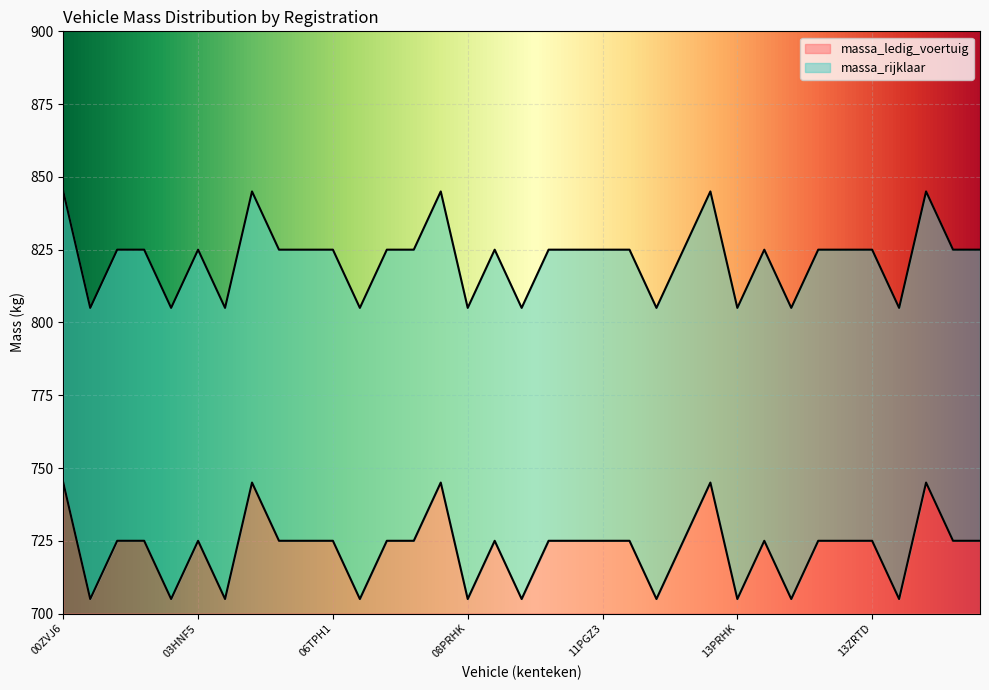

Reading right to left, what are all the values shown in this chart?

massa_ledig_voertuig: 15XXF5=725	15RNGR=725	14ZPKK=745	14LLB2=705	13ZRTD=725	13ZFZ9=725	13ZFPR=725	13TDBD=705	13RBDB=725	13PRHK=705	13JKH4=745	12XXF5=725	12RLJS=705	11ZJZ8=725	11PGZ3=725	10ZRHG=725	10XRNN=725	10THXL=705	10GVK5=725	08PRHK=705	08NKL6=745	07XXF5=725	07HBT7=725	06TTZK=705	06TPH1=725	05NFB8=725	05GNP3=725	04KVD1=745	03NVJL=705	03HNF5=725	02NVVZ=705	02NTV7=725	02KVJ8=725	01RBJL=705	00ZVJ6=745
massa_rijklaar: 15XXF5=825	15RNGR=825	14ZPKK=845	14LLB2=805	13ZRTD=825	13ZFZ9=825	13ZFPR=825	13TDBD=805	13RBDB=825	13PRHK=805	13JKH4=845	12XXF5=825	12RLJS=805	11ZJZ8=825	11PGZ3=825	10ZRHG=825	10XRNN=825	10THXL=805	10GVK5=825	08PRHK=805	08NKL6=845	07XXF5=825	07HBT7=825	06TTZK=805	06TPH1=825	05NFB8=825	05GNP3=825	04KVD1=845	03NVJL=805	03HNF5=825	02NVVZ=805	02NTV7=825	02KVJ8=825	01RBJL=805	00ZVJ6=845